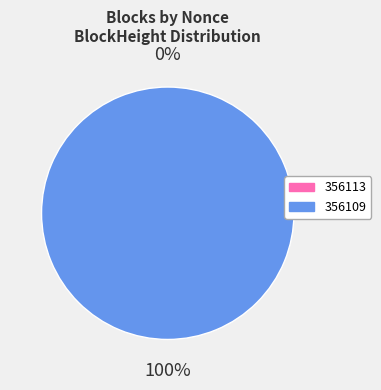

How many slices are in this pie chart?

2